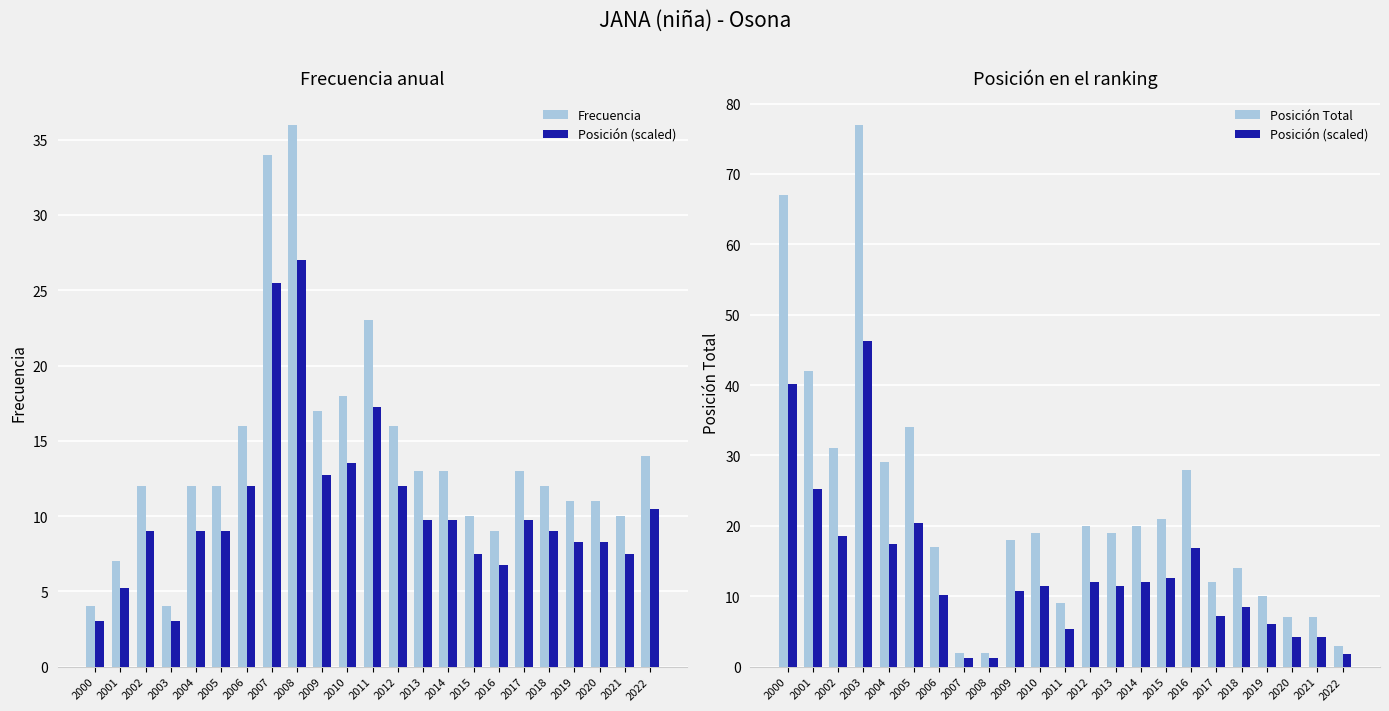

Which series changed the most between 2007 and 2009?

Frecuencia